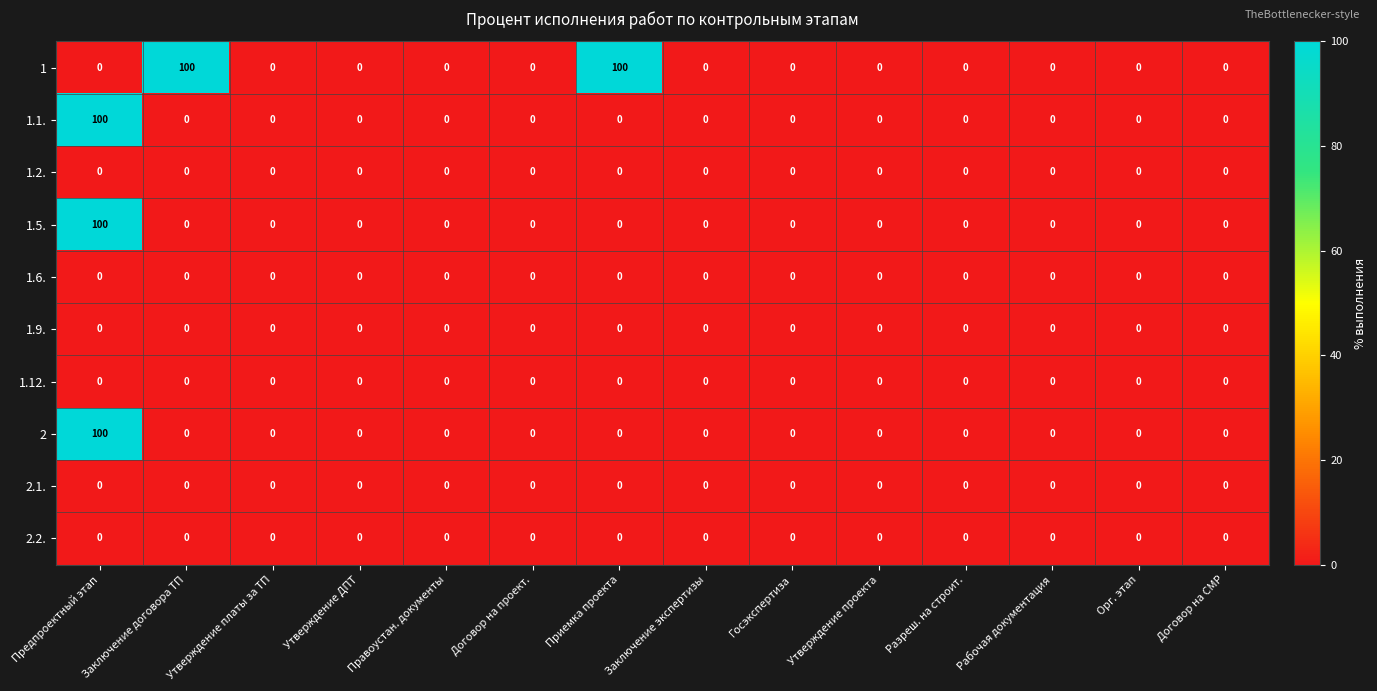

What is the spread (max minus min) of values at Заключение договора ТП?

100